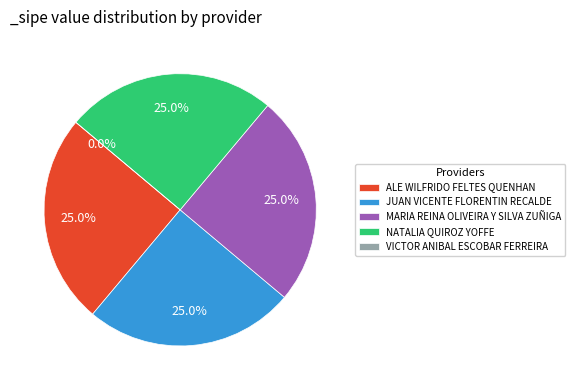

Which slice is the largest?

ALE WILFRIDO FELTES QUENHAN